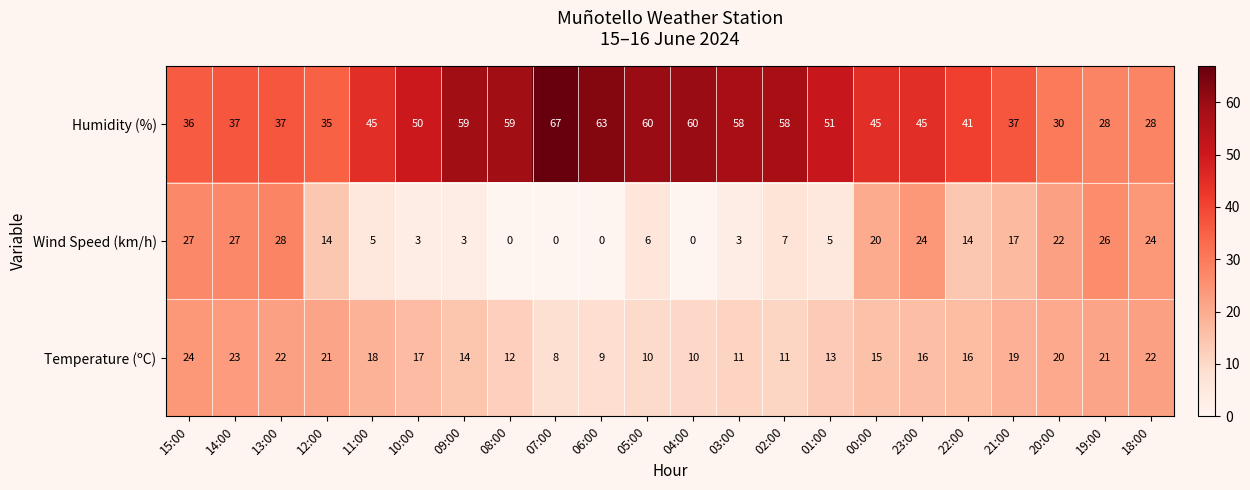

What value does the Temperature (ºC) series have at 01:00?

13